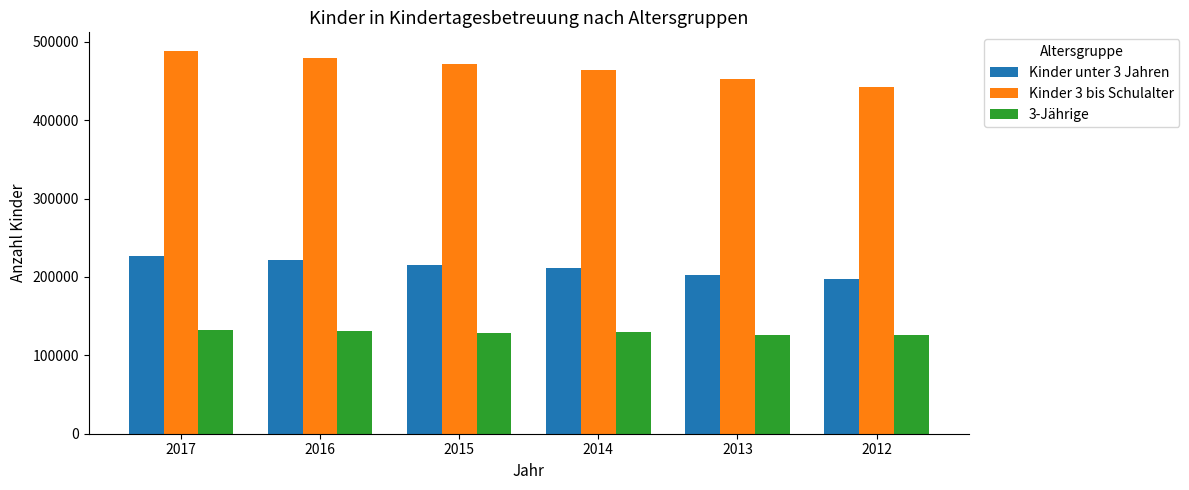

What is the smallest value displayed?

125422